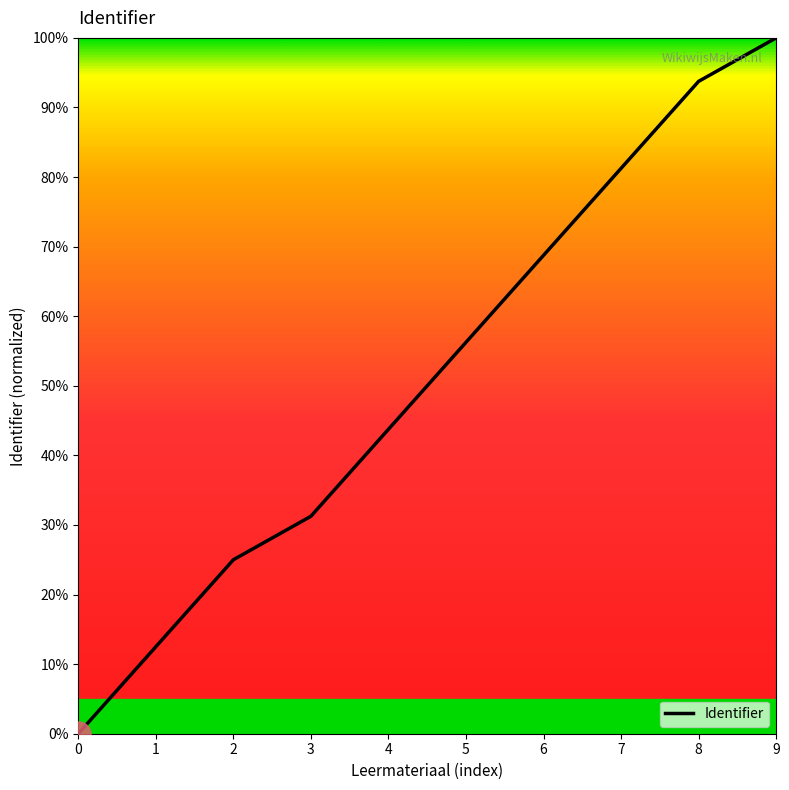

Does the chart display data point markers on the line(s)?

No